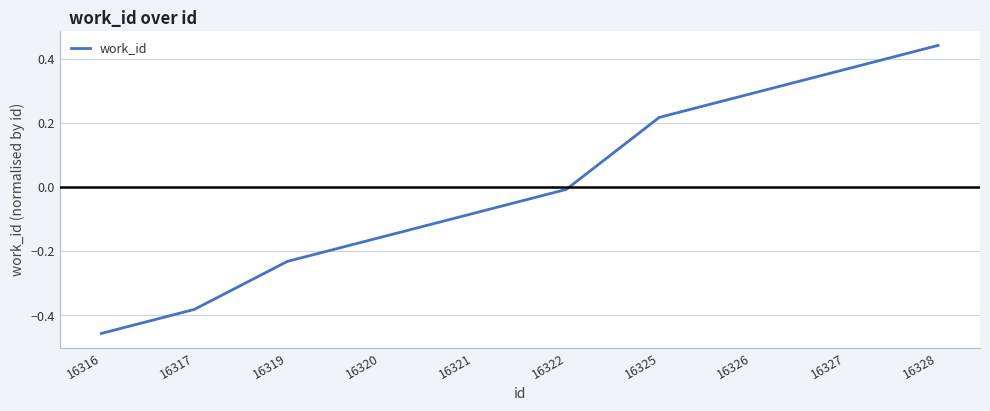

True or false: the data shows -0.1 at 16317.

False